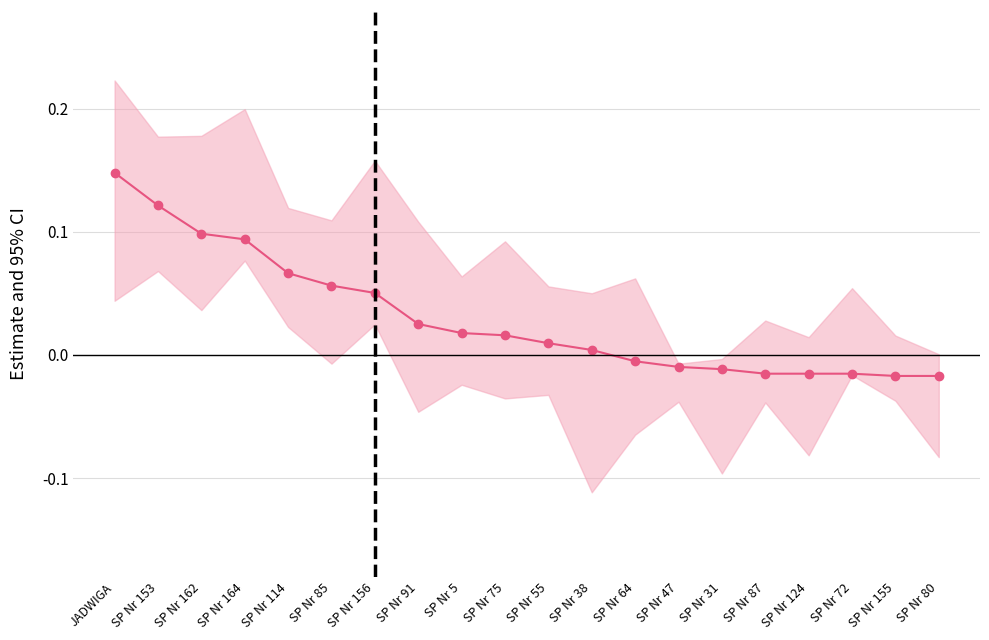

Reading right to left, extract all data points from this chart.

-0.0	-0.0	-0.0	-0.0	-0.0	-0.0	-0.0	-0.0	0.0	0.0	0.0	0.0	0.0	0.1	0.1	0.1	0.1	0.1	0.1	0.1